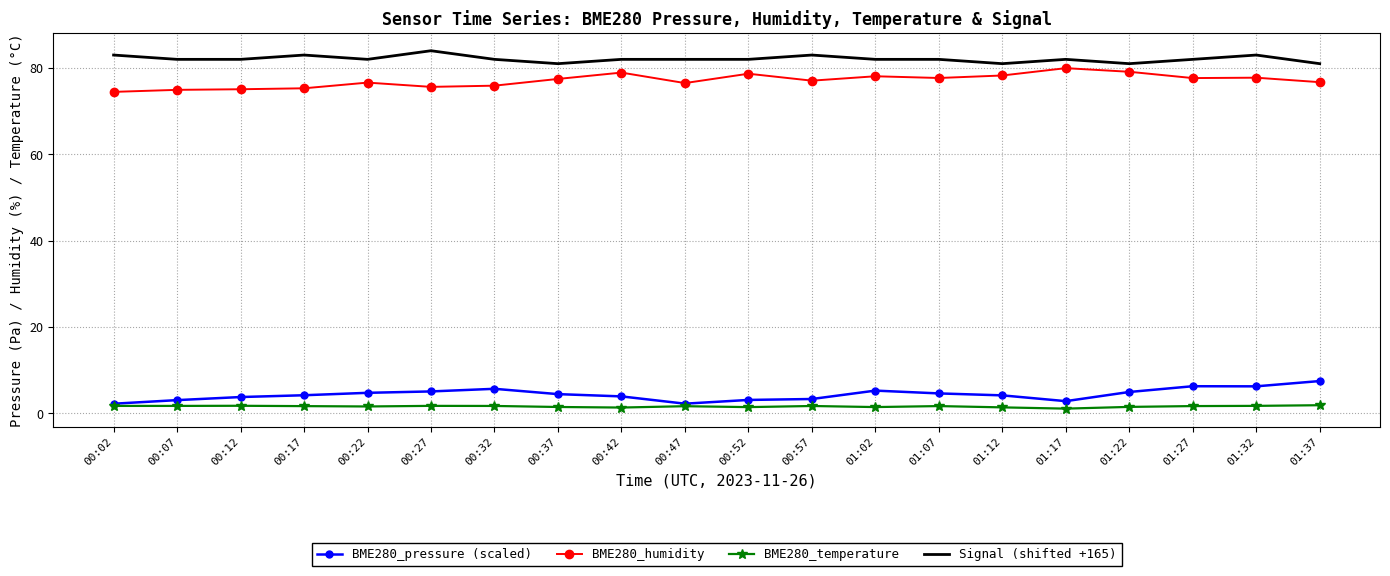

At which category does Signal (shifted +165) reach its first local peak?

00:17